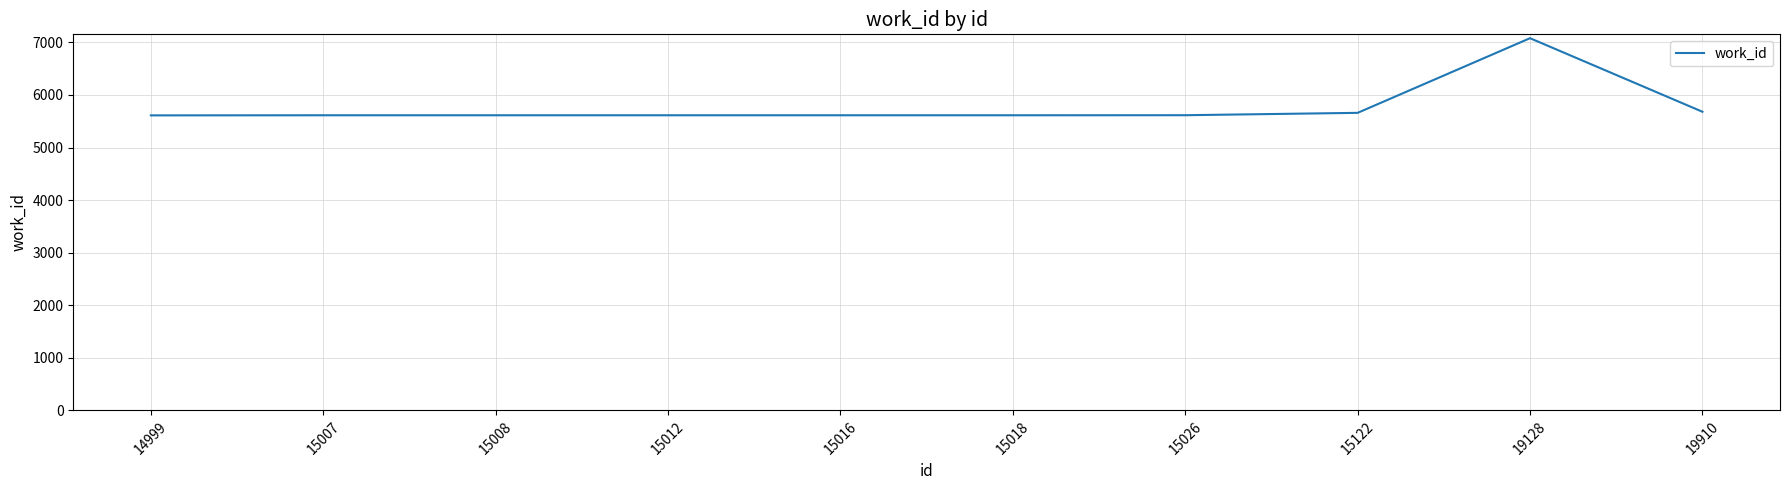

What is the difference between the values at 19128 and 15007?

1466